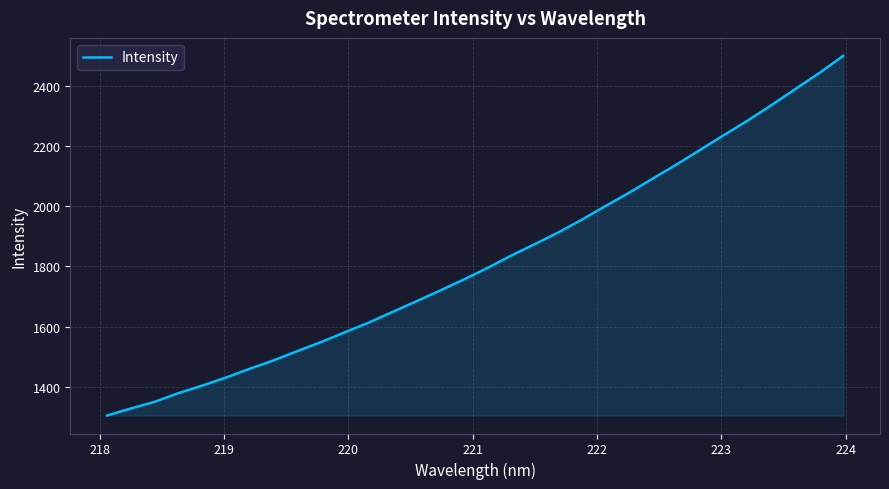

What is the minimum value shown in the chart?

1305.2